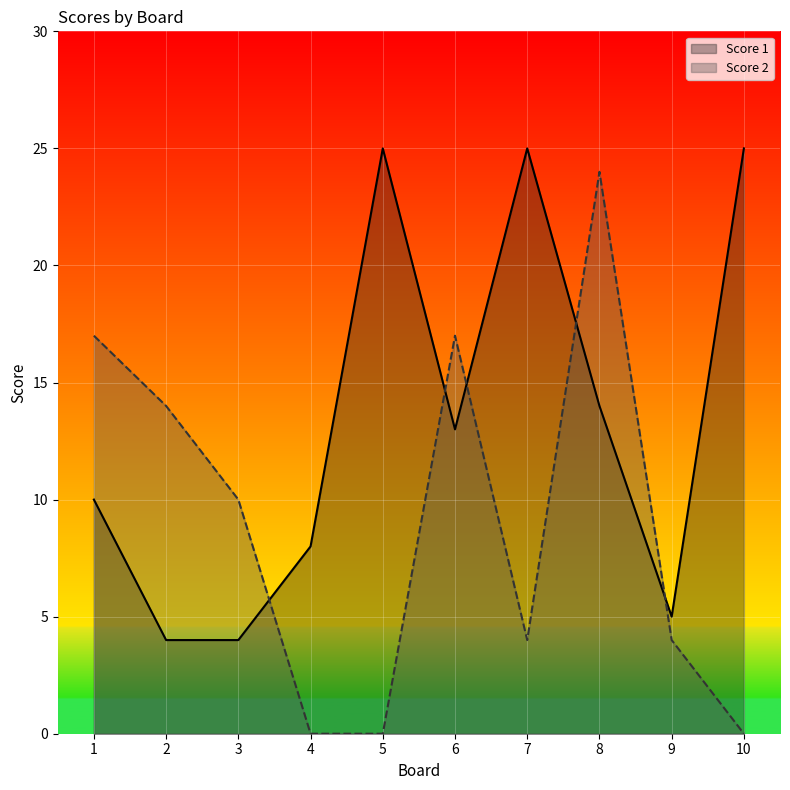

At which category does the chart reach its peak across all series?

5